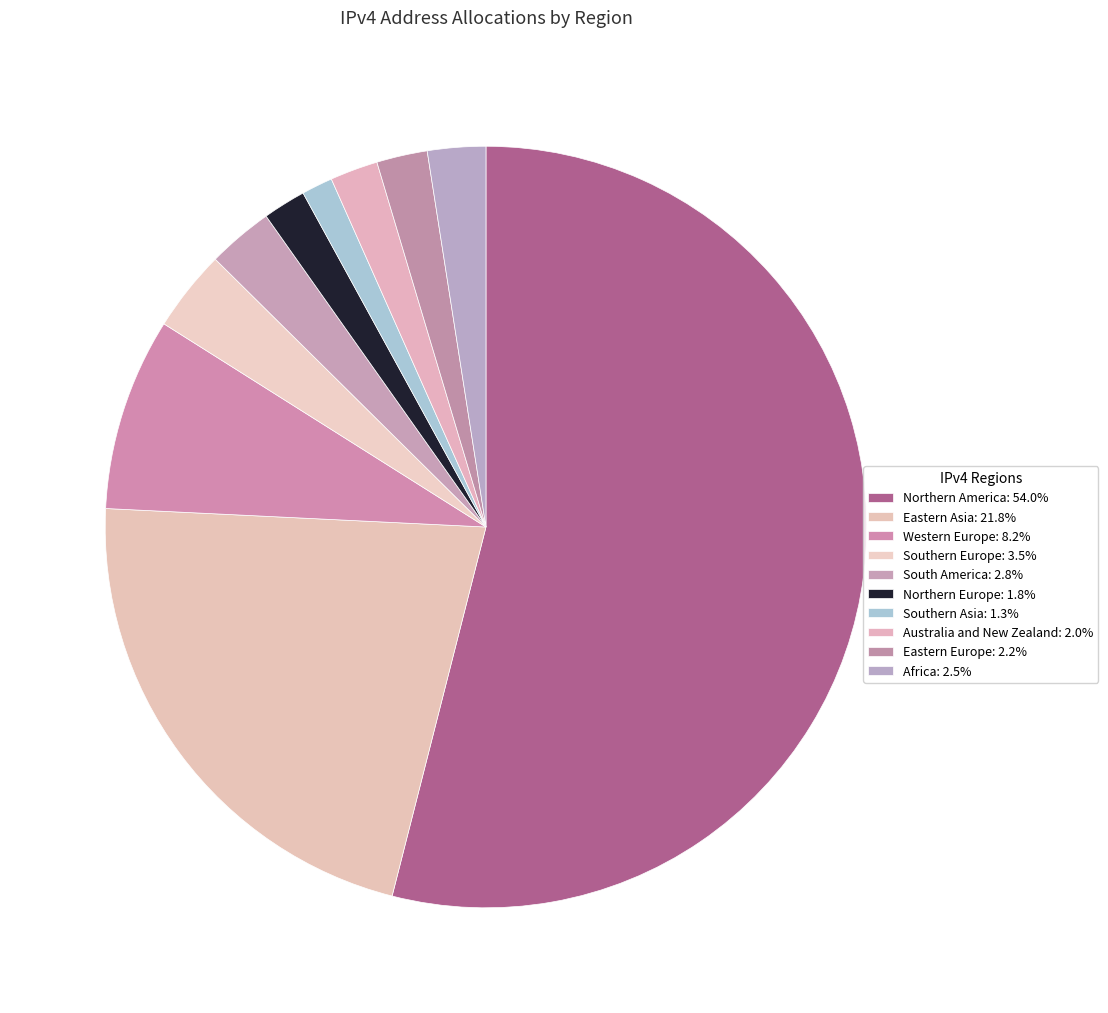

To the nearest percent, what is the average slice percentage?

10%